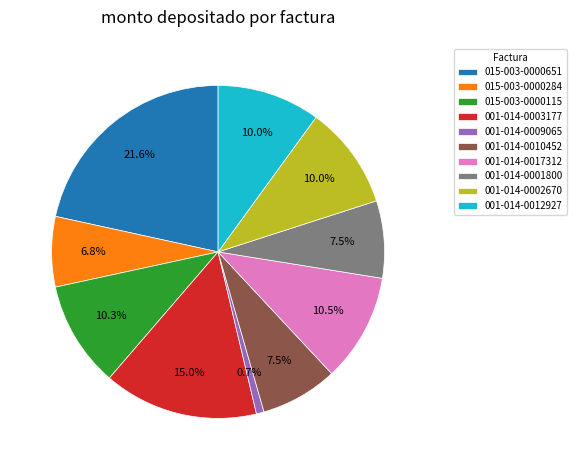

Combined, do 001-014-0009065 and 001-014-0003177 account for over 50%?

No